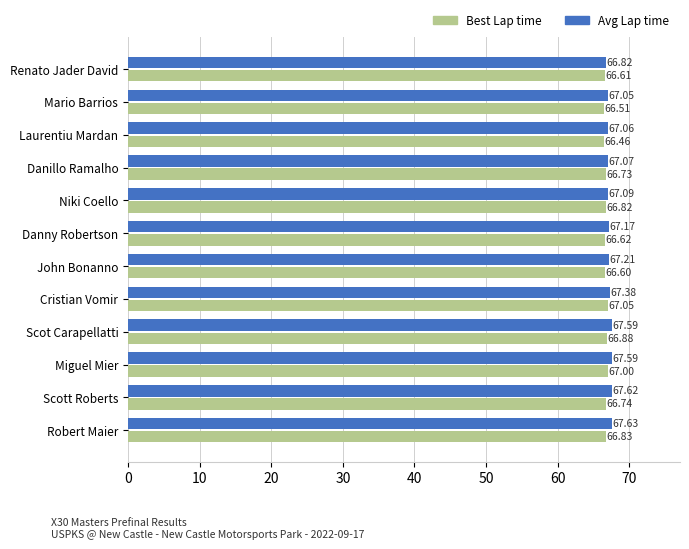

Which category has the highest value in the Avg Lap time series?

Robert Maier